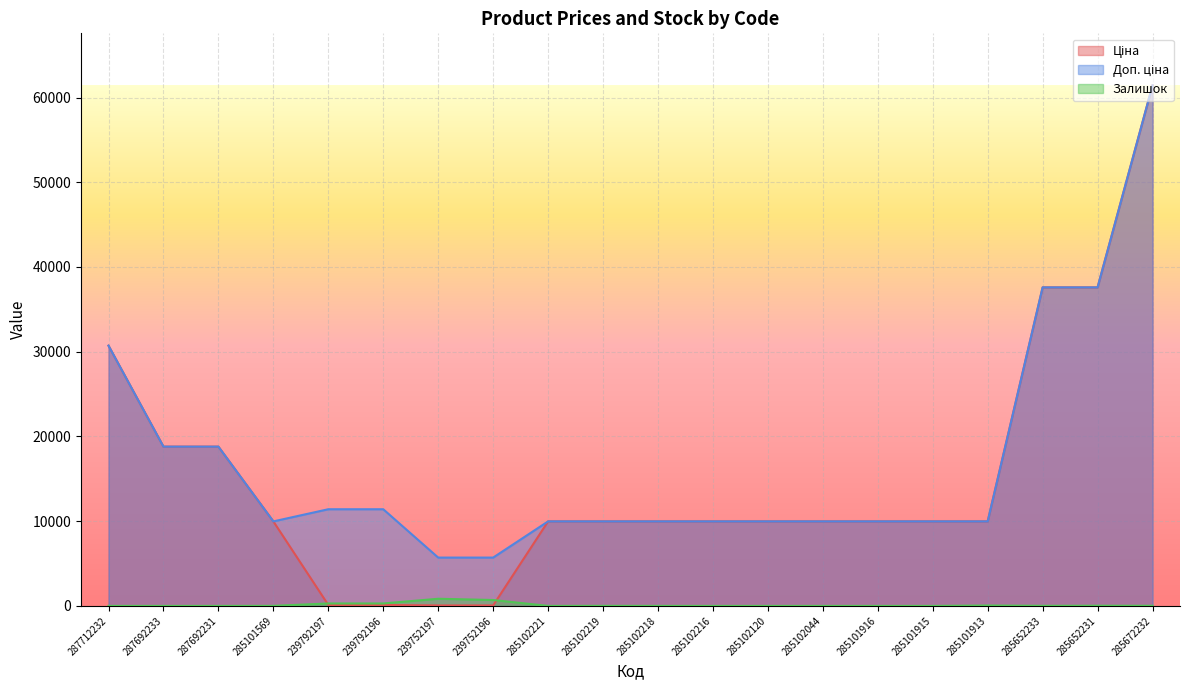

Which series has the largest total across all categories?

Доп. ціна